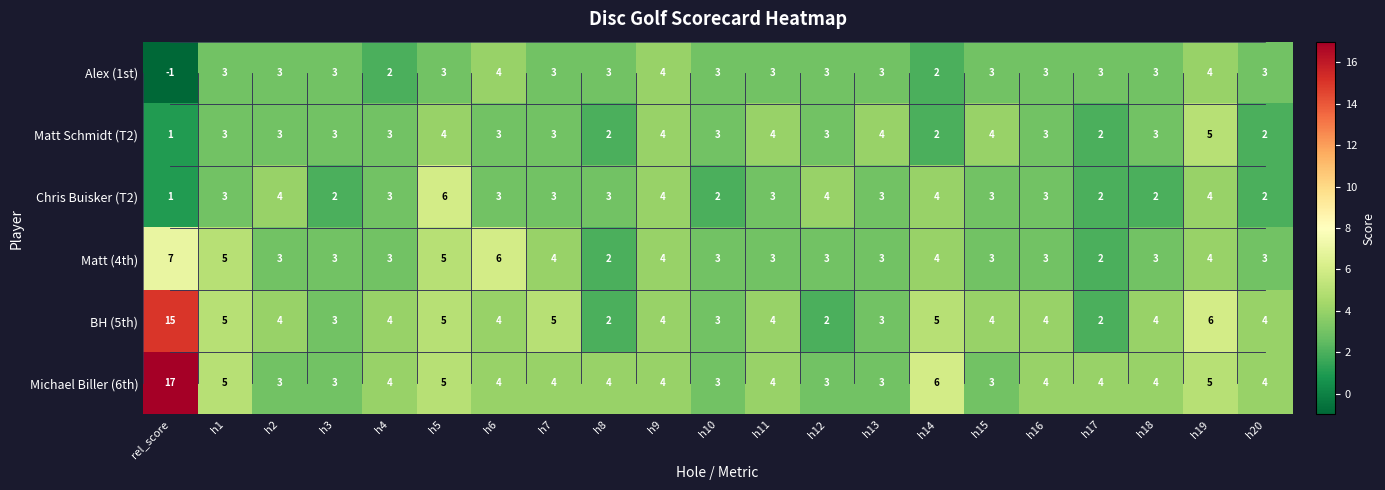

Is it true that Matt Schmidt (T2) equals 5 at h19?

True